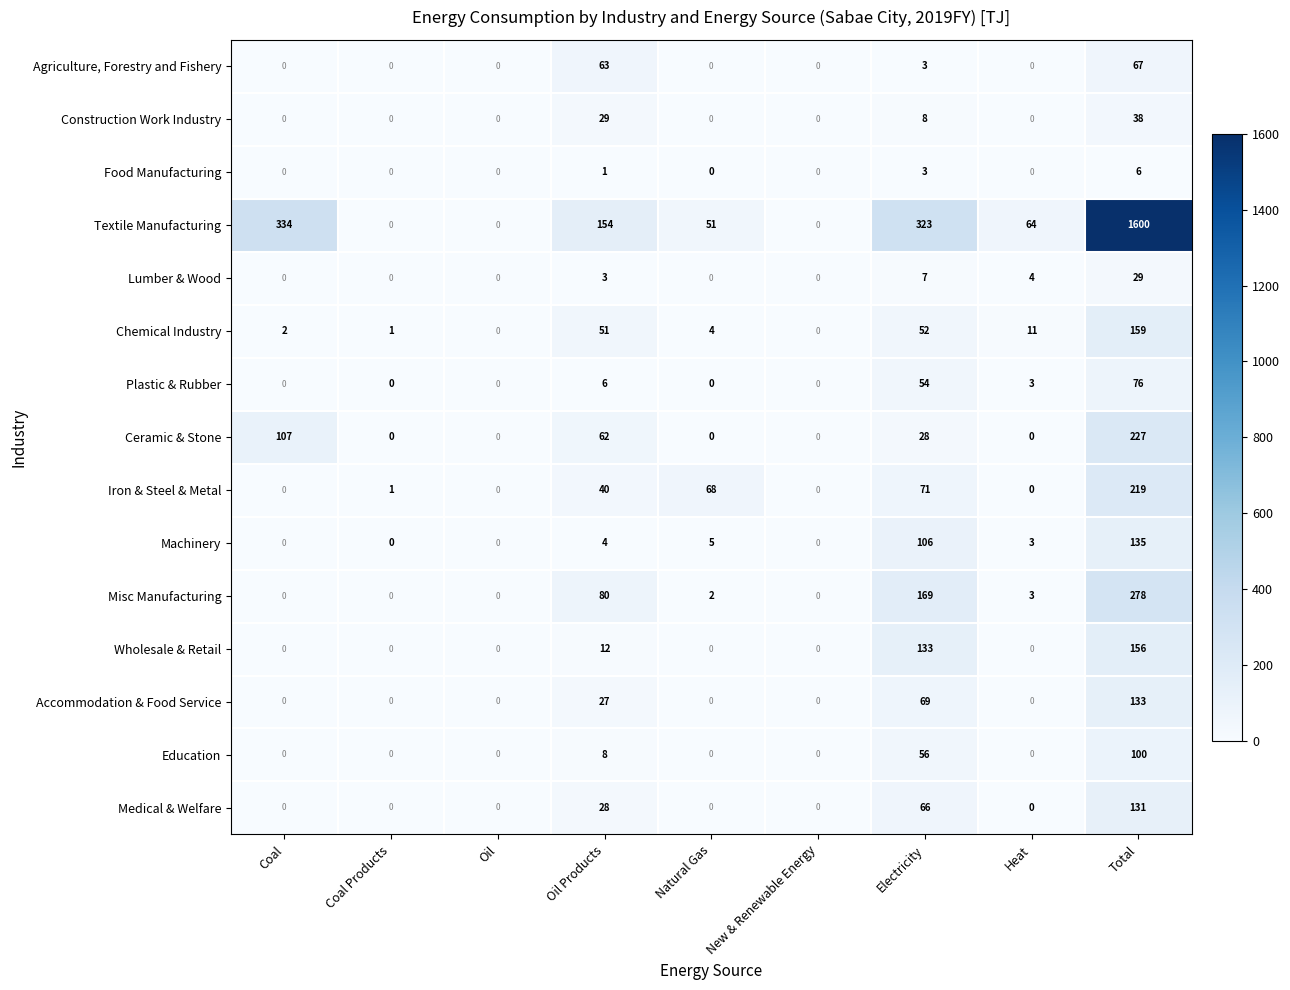

Count the Ceramic & Stone values in the range 0 to 62.

7